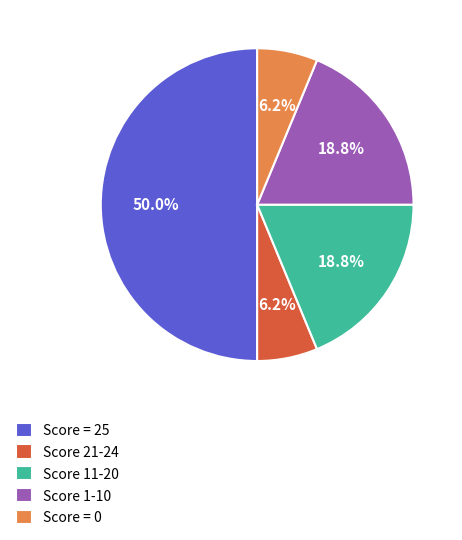

Is the sum of Score 21-24 and Score 1-10 greater than half?

No